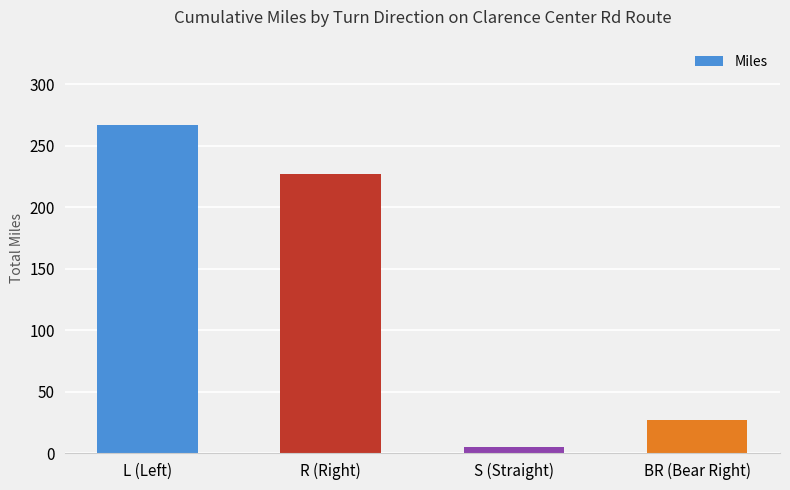

What is the value of the 2nd bar from the left?

227.0